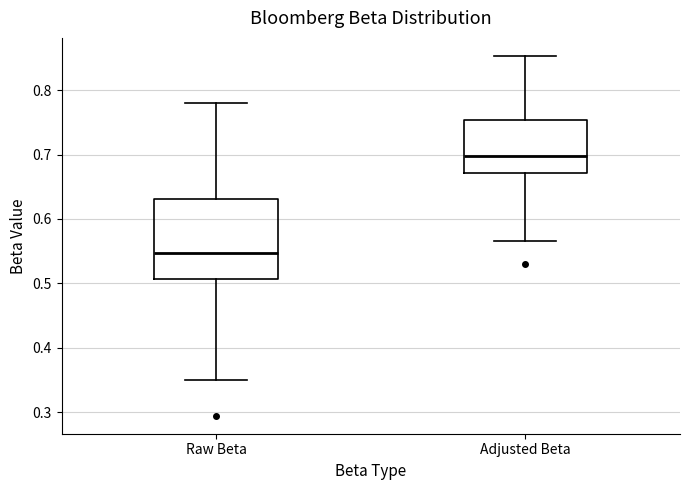

Where does the lower whisker of the box for Raw Beta end on the y-axis? The values are not printed on the chart, so give them approximately, as read against the axis.

0.35